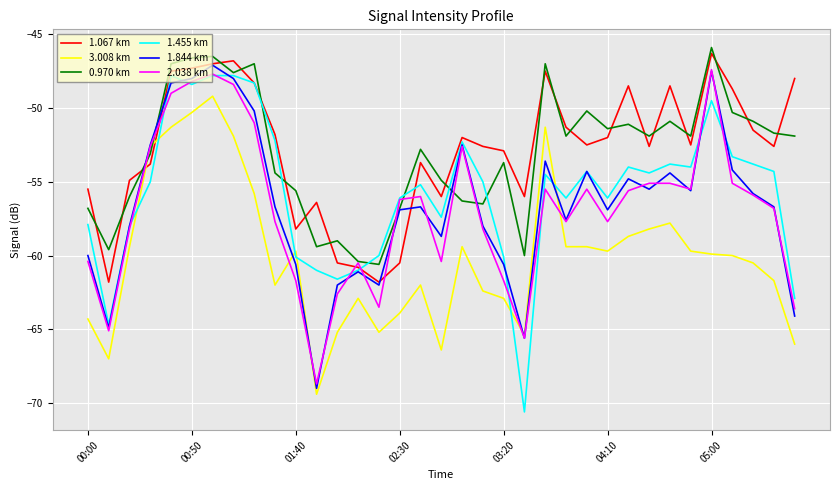

What is the maximum value shown in the chart?

-45.9